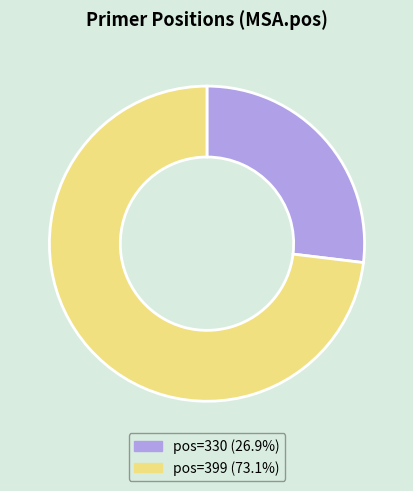

Is there a majority slice in this chart?

Yes